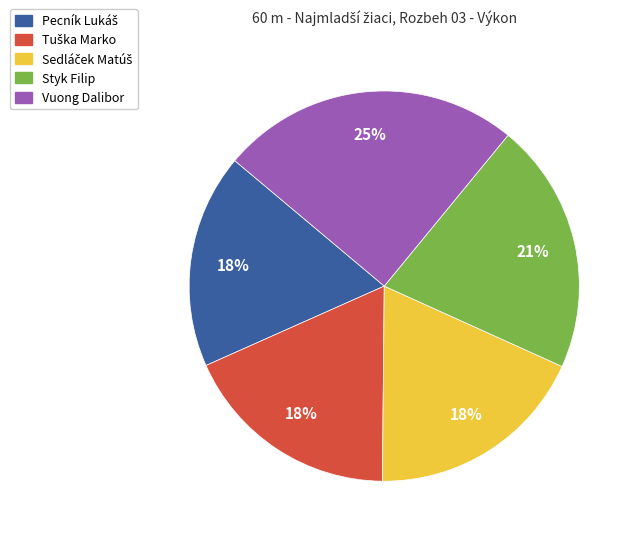

The Styk Filip slice represents 27% of the pie. True or false?

False